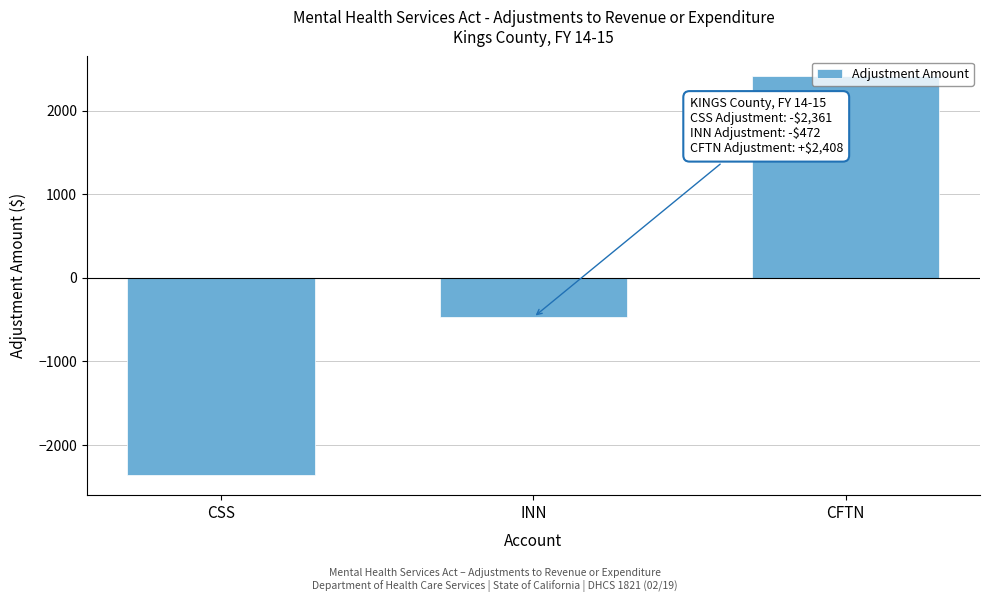

What is the change in value from CSS to INN?

+1889